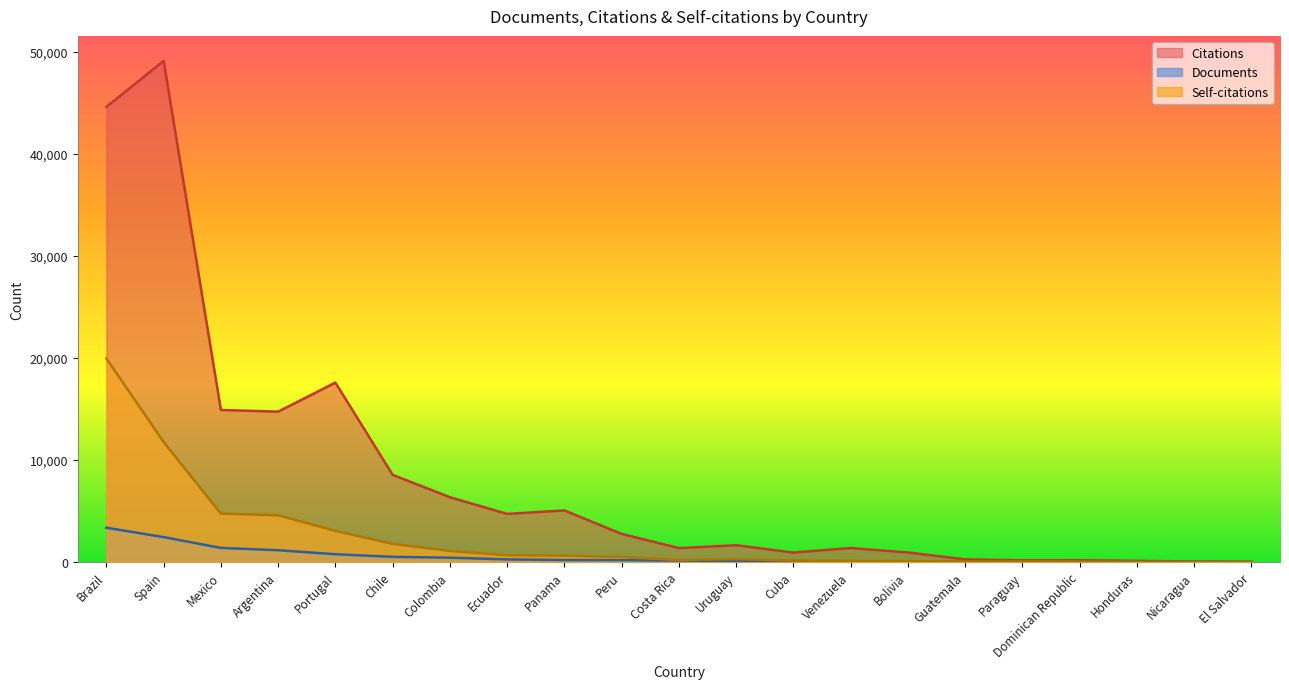

How many values in the Self-citations series are below 279?

10